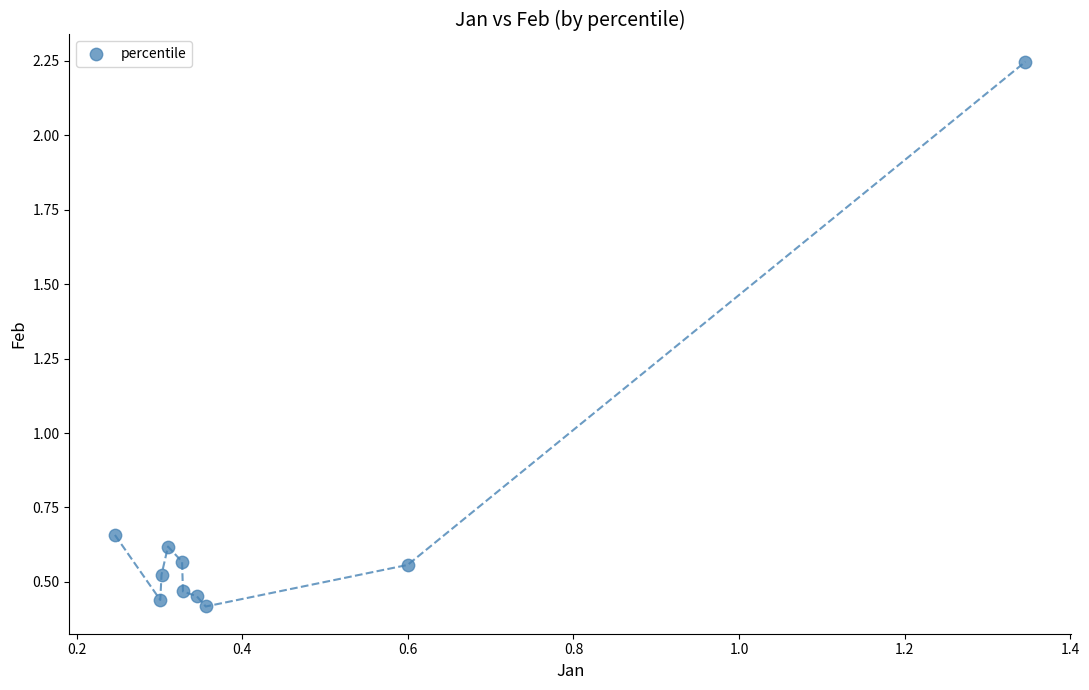

What is the range of Y values (max minus min)?

1.8